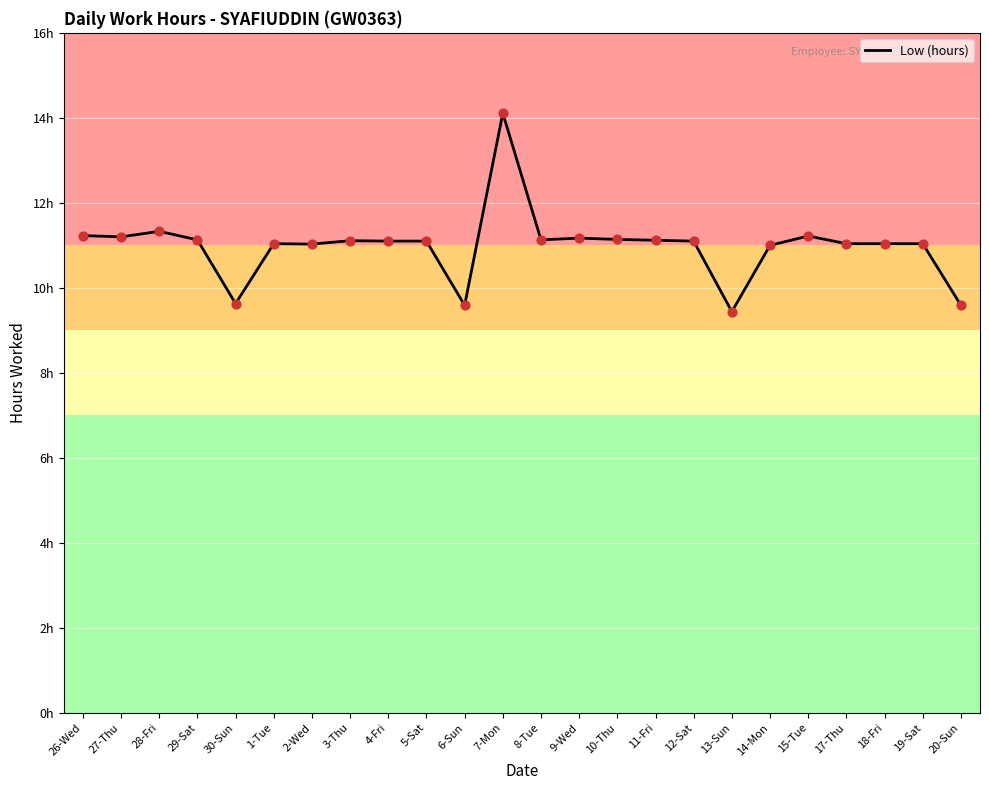

What is the ratio of the value at 15-Tue to the value at 13-Sun?

1.2